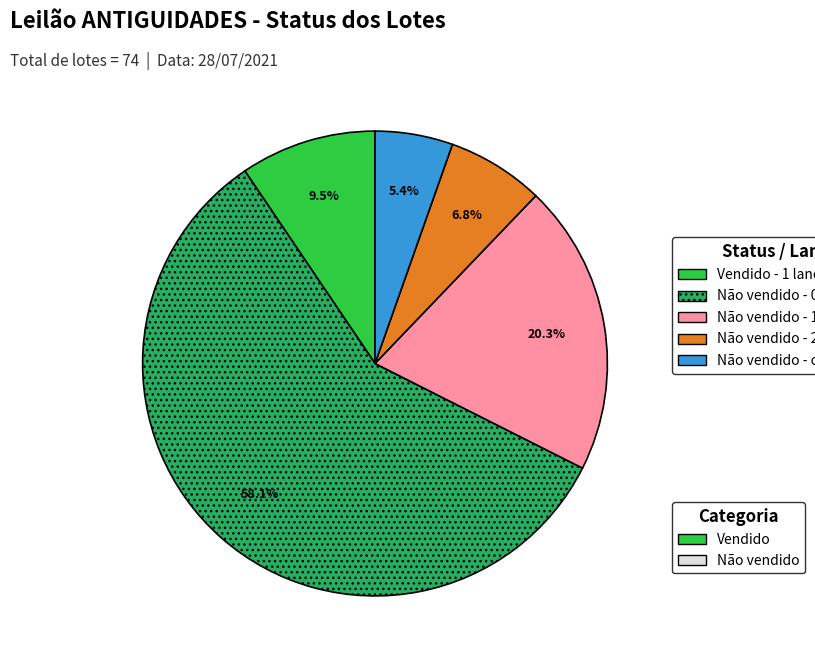

Does any single category account for the majority?

Yes